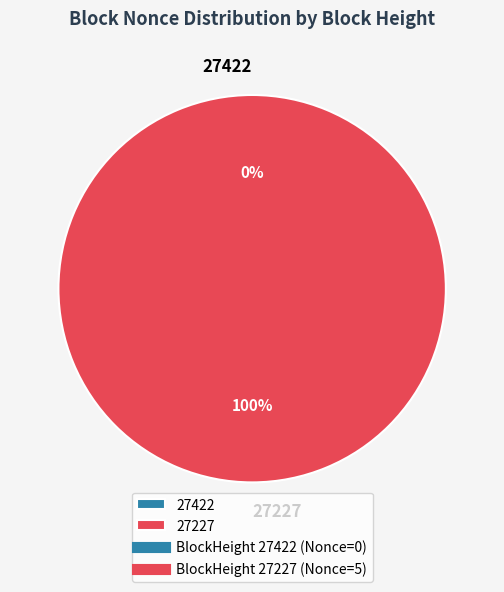

Is the sum of 27227 and 27422 greater than half?

Yes